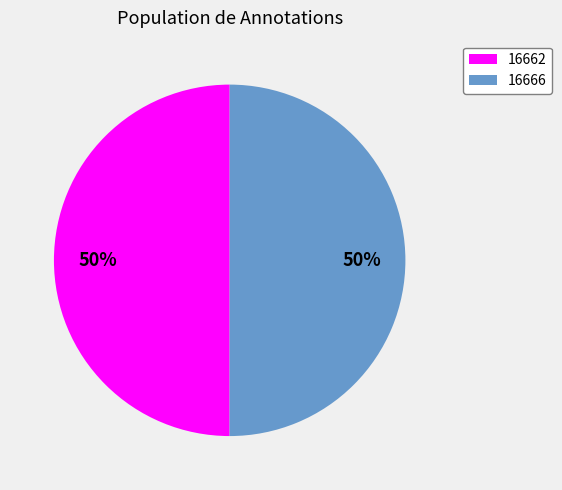

To the nearest percent, what is the average slice percentage?

50%